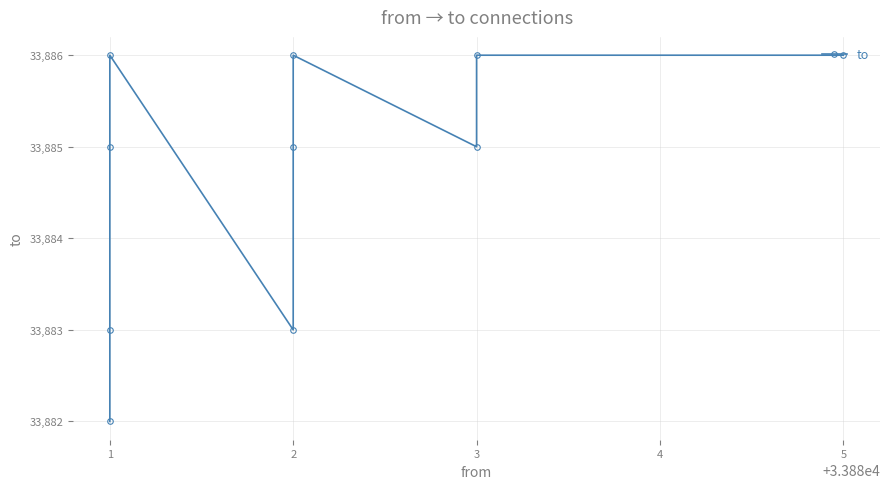

What is the value of the 3rd point from the left?

33885